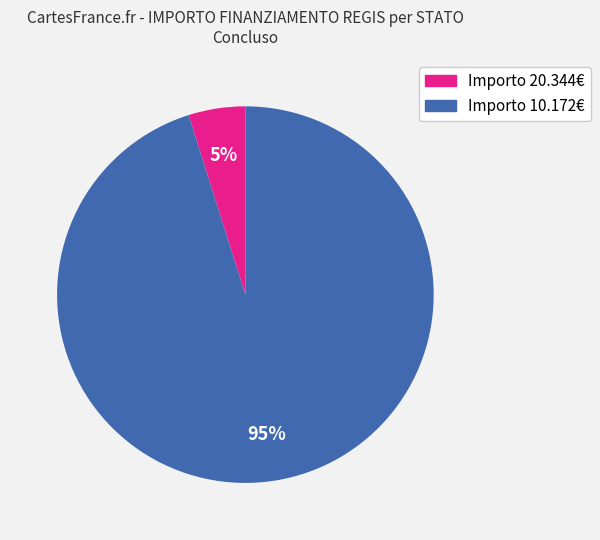

To the nearest percent, what is the difference between the largest and smallest slice percentages?

90%